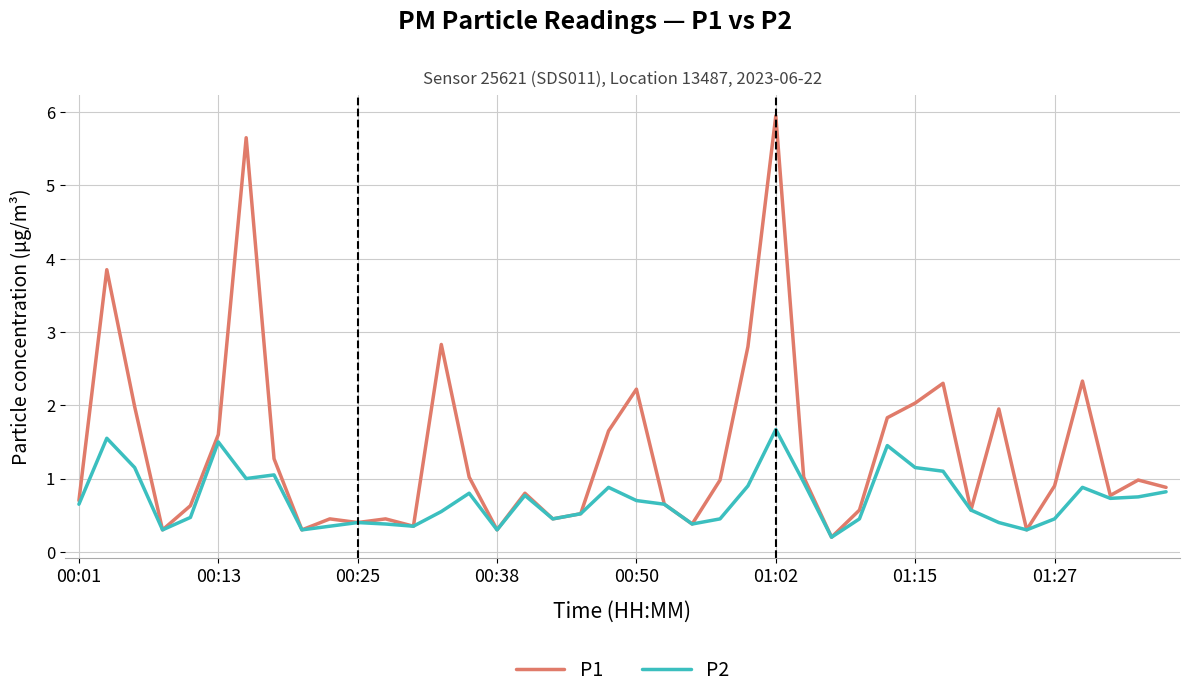

List the series in order of their overall mean, highest first.

P1, P2